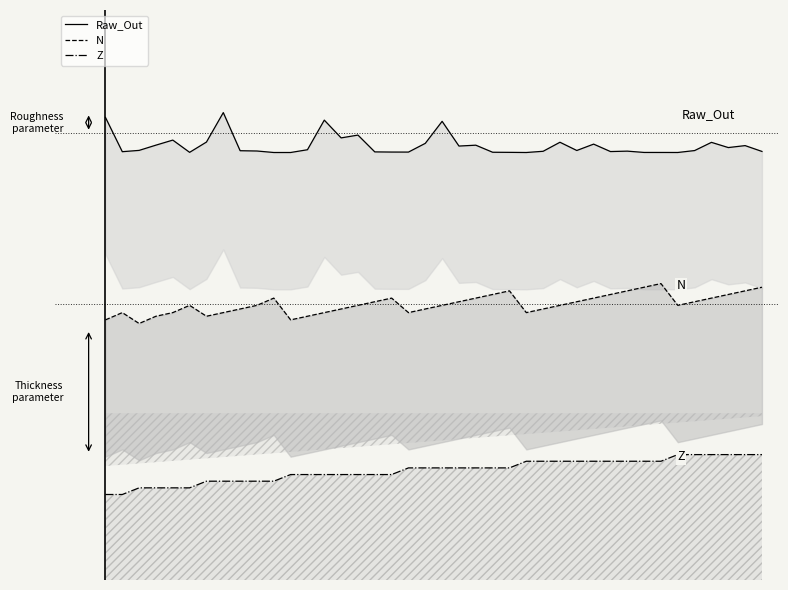

Reading right to left, what are all the values shown in this chart?

Raw_Out: 6.0	6.1	6.1	6.2	6.0	6.0	6.0	6.0	6.0	6.0	6.1	6.0	6.2	6.0	6.0	6.0	6.0	6.1	6.1	6.5	6.2	6.0	6.0	6.0	6.3	6.3	6.6	6.0	6.0	6.0	6.0	6.0	6.7	6.2	6.0	6.2	6.1	6.0	6.0	6.6
N: 3.6	3.6	3.5	3.4	3.4	3.3	3.7	3.6	3.6	3.5	3.4	3.4	3.3	3.3	3.2	3.6	3.5	3.4	3.4	3.3	3.3	3.2	3.4	3.4	3.3	3.3	3.2	3.1	3.1	3.4	3.3	3.3	3.2	3.1	3.3	3.2	3.1	3.0	3.2	3.1
Z: 0.7	0.7	0.7	0.7	0.7	0.7	0.6	0.6	0.6	0.6	0.6	0.6	0.6	0.6	0.6	0.5	0.5	0.5	0.5	0.5	0.5	0.5	0.3	0.3	0.3	0.3	0.3	0.3	0.3	0.2	0.2	0.2	0.2	0.2	0.1	0.1	0.1	0.1	0.0	0.0